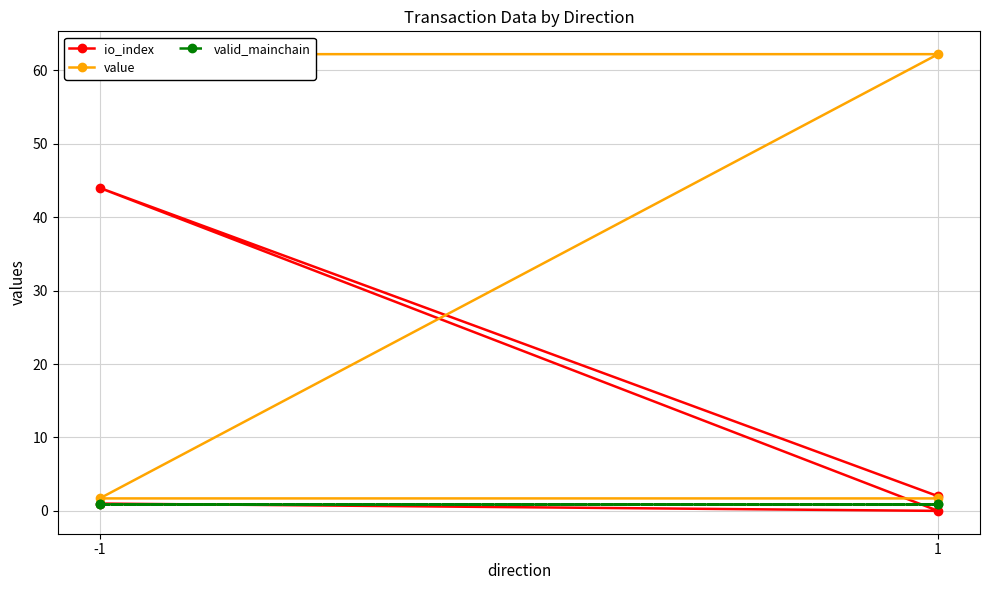

True or false: io_index has a value of 26.9 at 1.

False